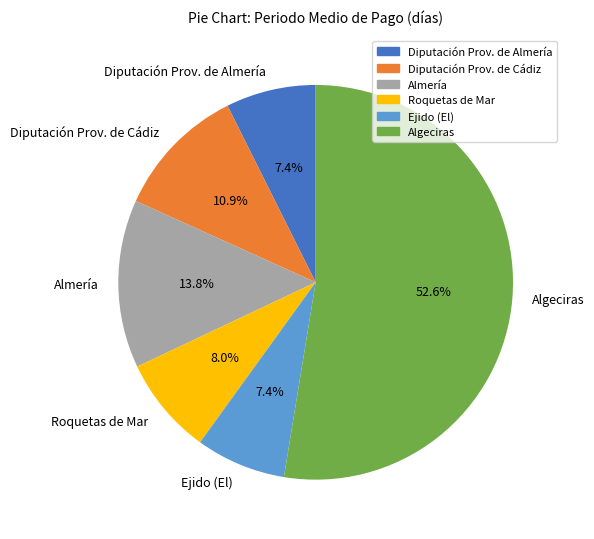

Count the number of slices in the pie.

6